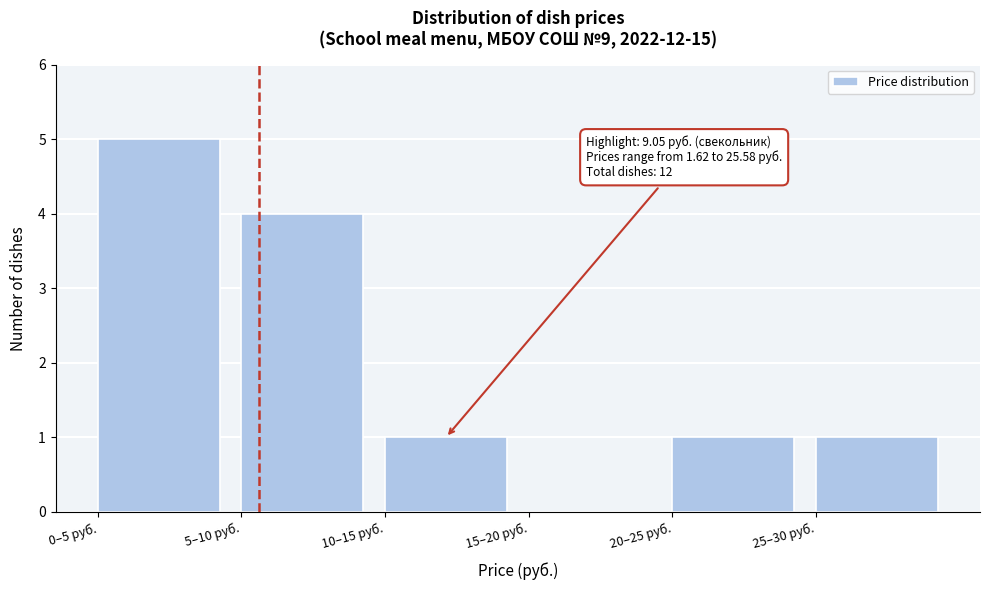

Reading left to right, transcribe all the data shown in this chart.

0–5 руб.=5	5–10 руб.=4	10–15 руб.=1	15–20 руб.=0	20–25 руб.=1	25–30 руб.=1